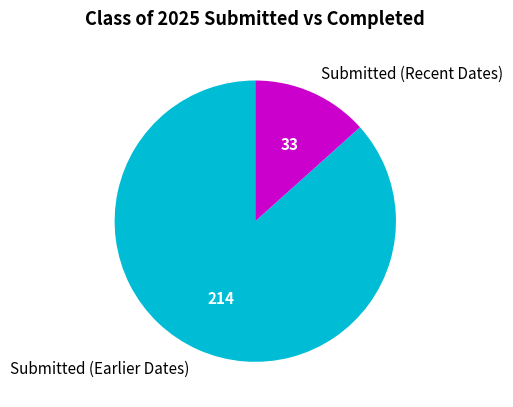

What is the largest slice in the pie chart?

Submitted (Earlier Dates)